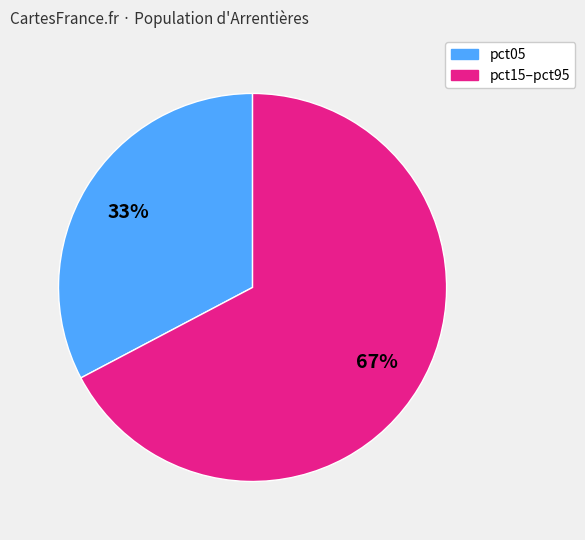

Does any single category account for the majority?

Yes